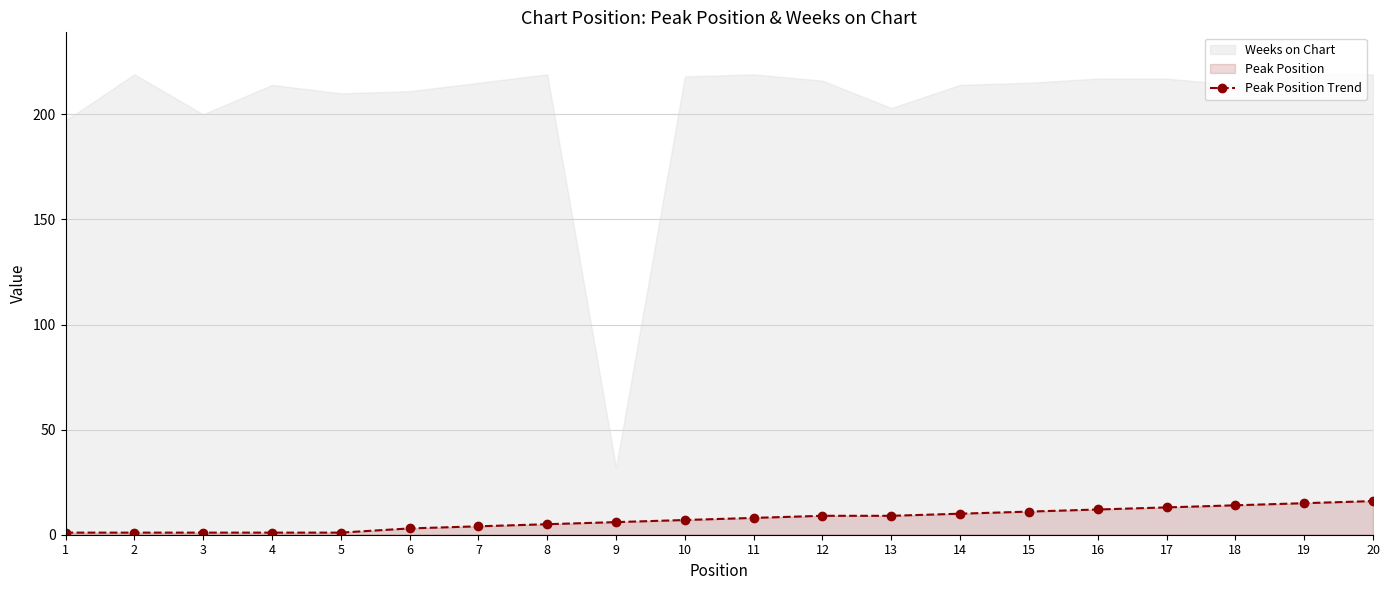

Which has a higher value, 3 or 17?

17